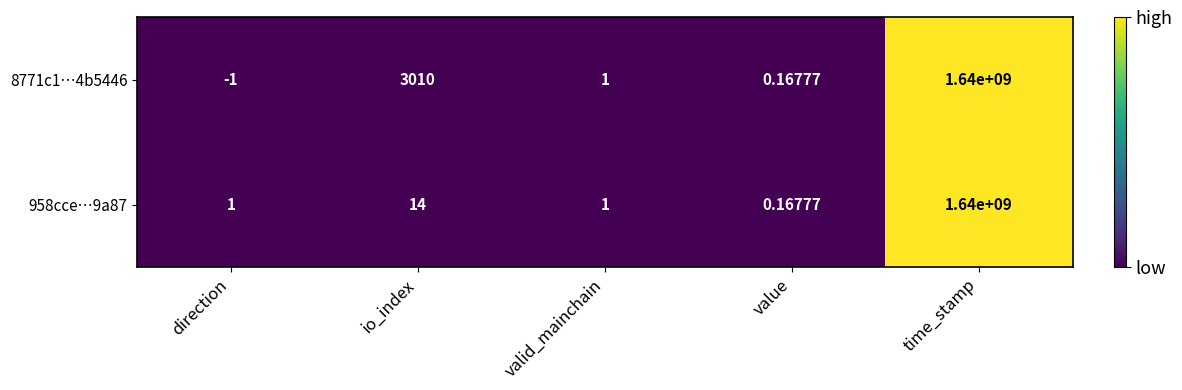

Between direction and time_stamp, which series saw the biggest shift?

8771c1…4b5446